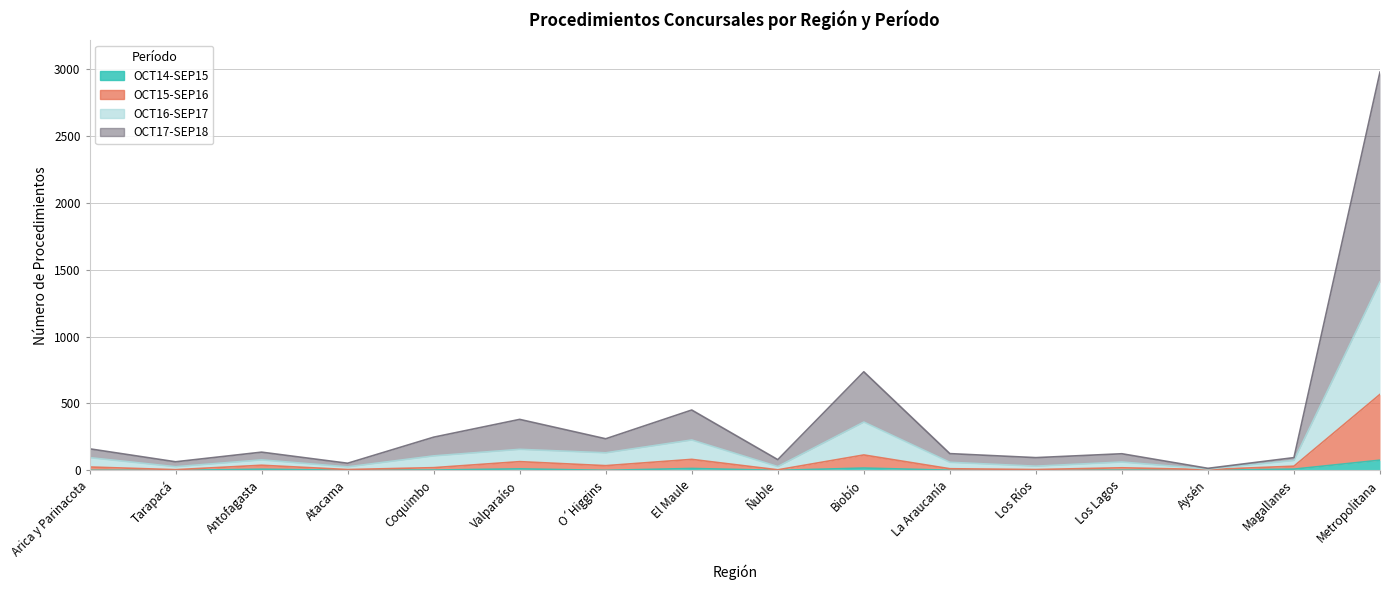

Where is the first local maximum for OCT17-SEP18?

Antofagasta